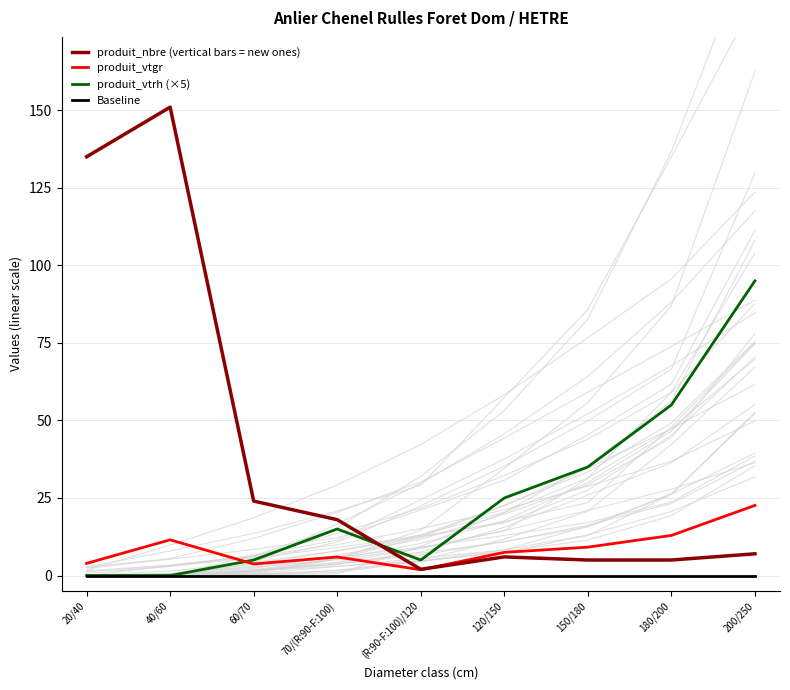

What is the value of the produit_vtgr point at the 7th from the left?

9.1